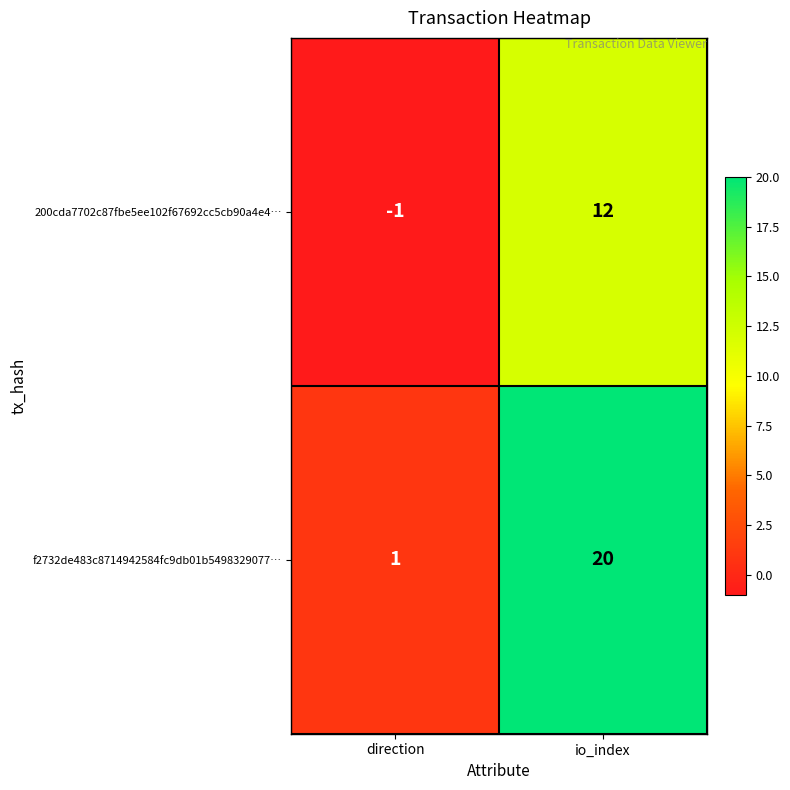

Reading left to right, what are all the values shown in this chart?

200cda7702c87fbe5ee102f67692cc5cb90a4e4…: direction=-1	io_index=12
f2732de483c8714942584fc9db01b5498329077…: direction=1	io_index=20